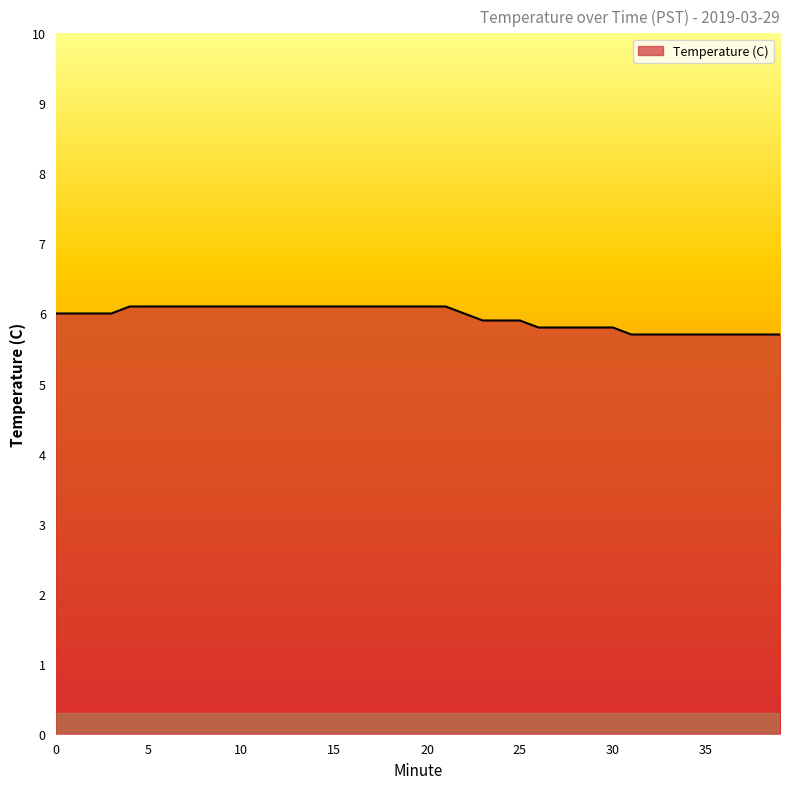

Reading left to right, transcribe all the data shown in this chart.

6.0	6.0	6.0	6.0	6.1	6.1	6.1	6.1	6.1	6.1	6.1	6.1	6.1	6.1	6.1	6.1	6.1	6.1	6.1	6.1	6.1	6.1	6.0	5.9	5.9	5.9	5.8	5.8	5.8	5.8	5.8	5.7	5.7	5.7	5.7	5.7	5.7	5.7	5.7	5.7